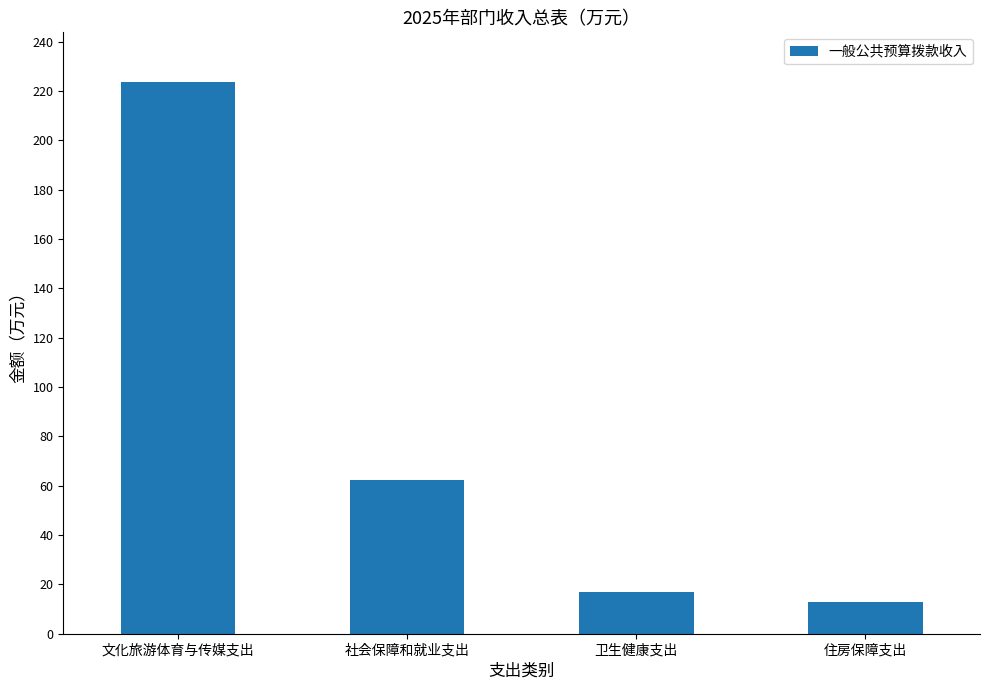

Between 卫生健康支出 and 住房保障支出, which is larger?

卫生健康支出